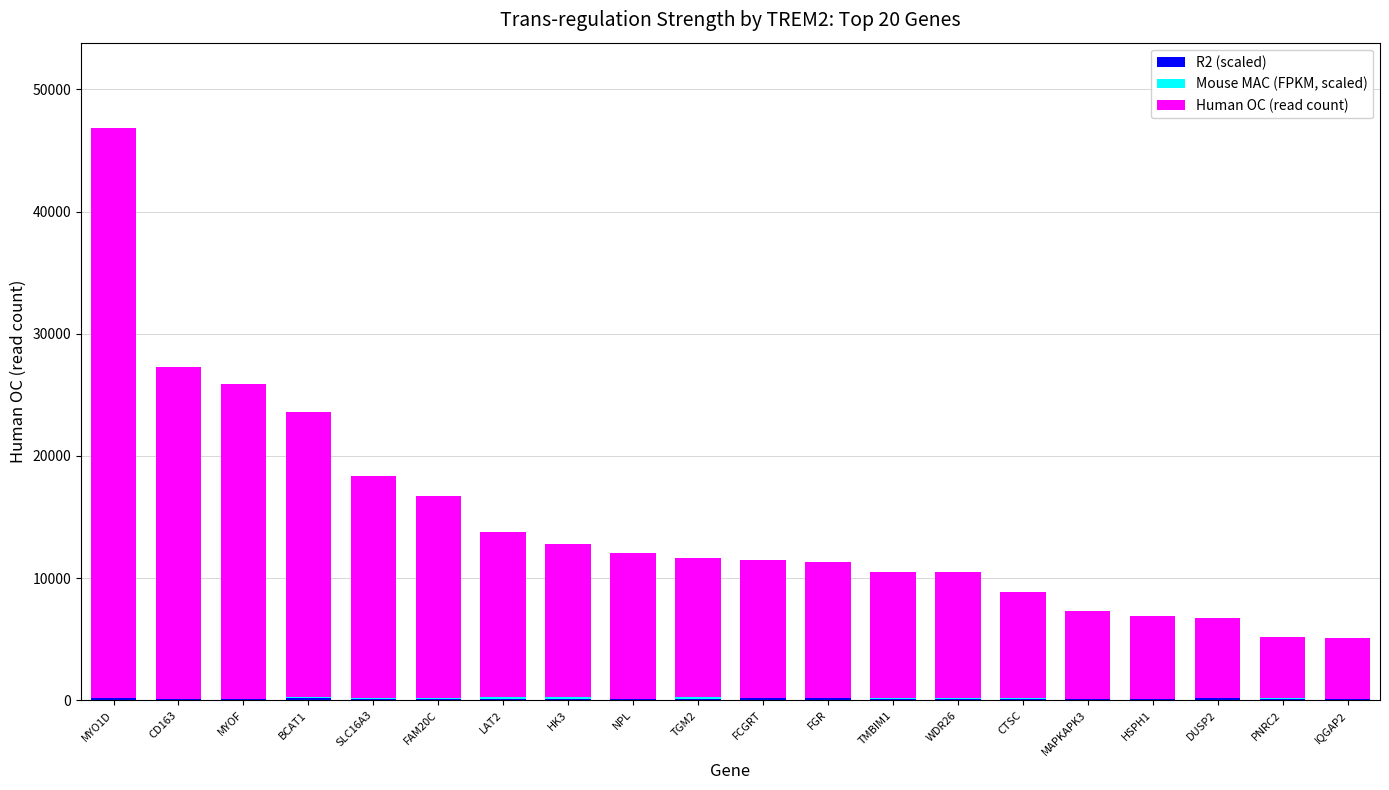

At which category is the sum across all series the highest?

MYO1D